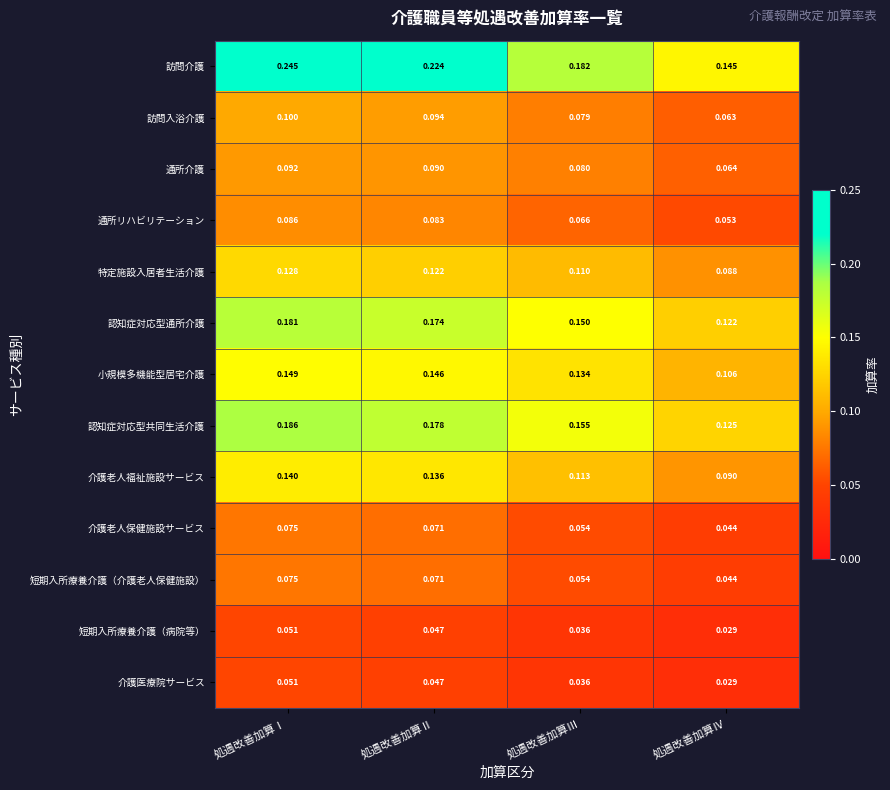

Which series changed the most between 処遇改善加算Ⅱ and 処遇改善加算Ⅲ?

訪問介護